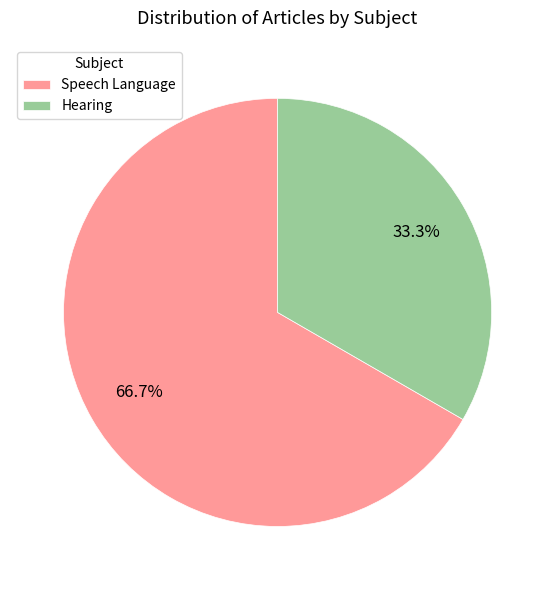

To the nearest percent, what portion does Hearing represent?

33%